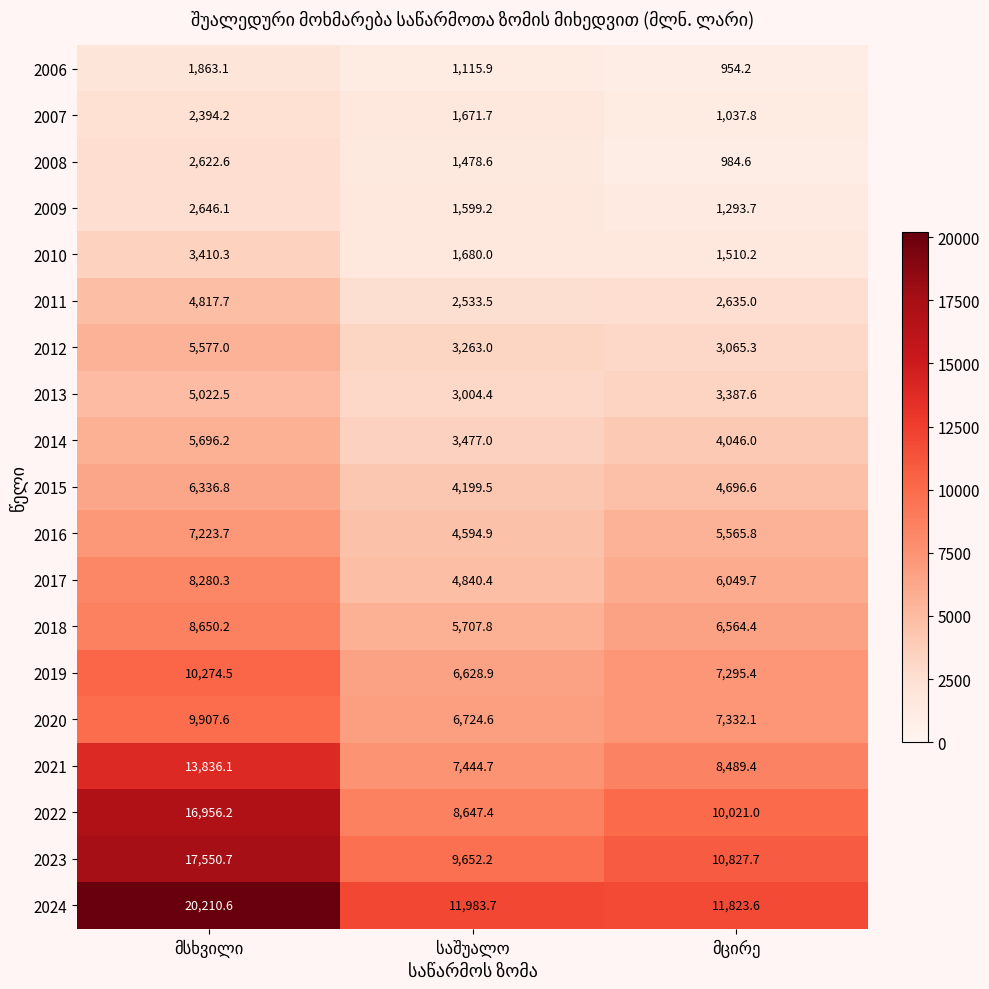

Rank the series by their maximum value, from highest to lowest.

2024, 2023, 2022, 2021, 2019, 2020, 2018, 2017, 2016, 2015, 2014, 2012, 2013, 2011, 2010, 2009, 2008, 2007, 2006